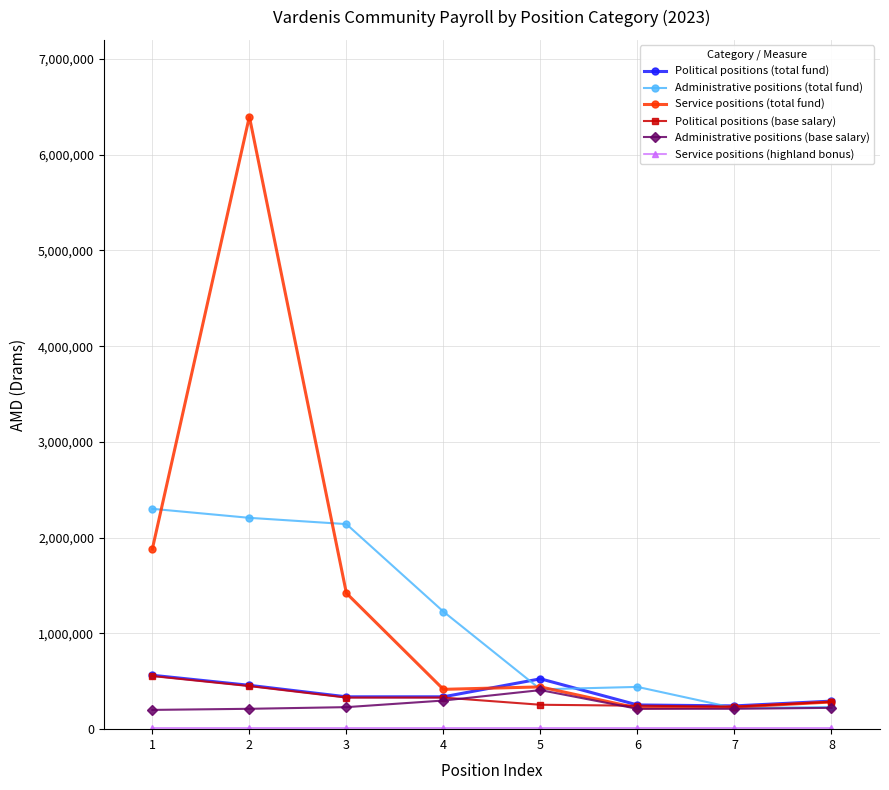

Which series changed the most between 4 and 7?

Administrative positions (total fund)